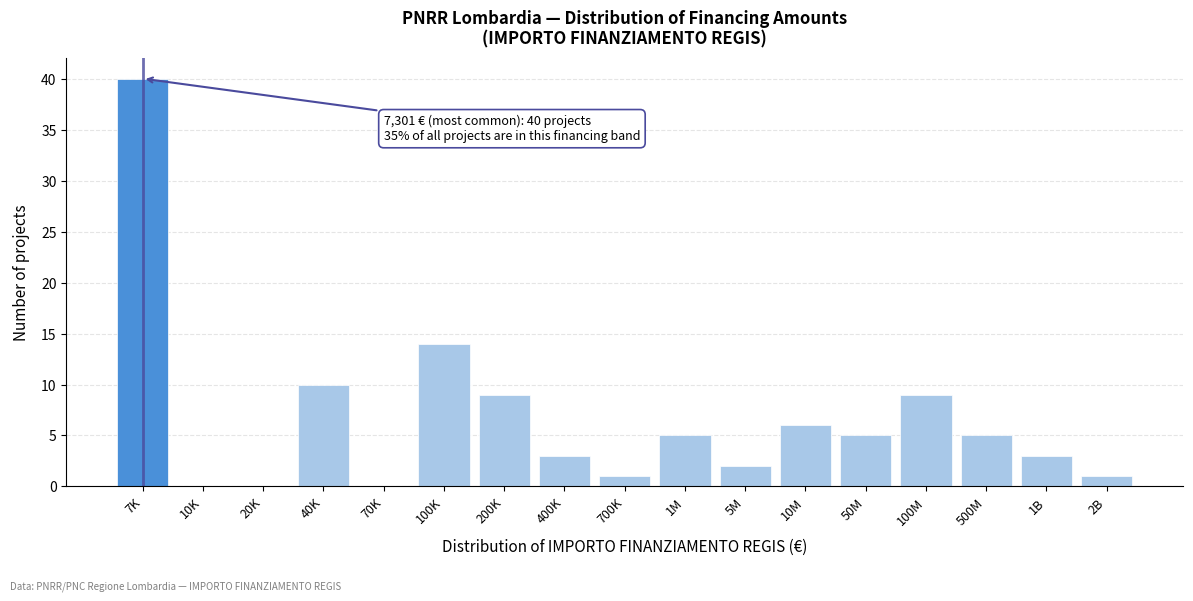

Reading left to right, list all the values displayed in this chart.

7K=40	10K=0	20K=0	40K=10	70K=0	100K=14	200K=9	400K=3	700K=1	1M=5	5M=2	10M=6	50M=5	100M=9	500M=5	1B=3	2B=1